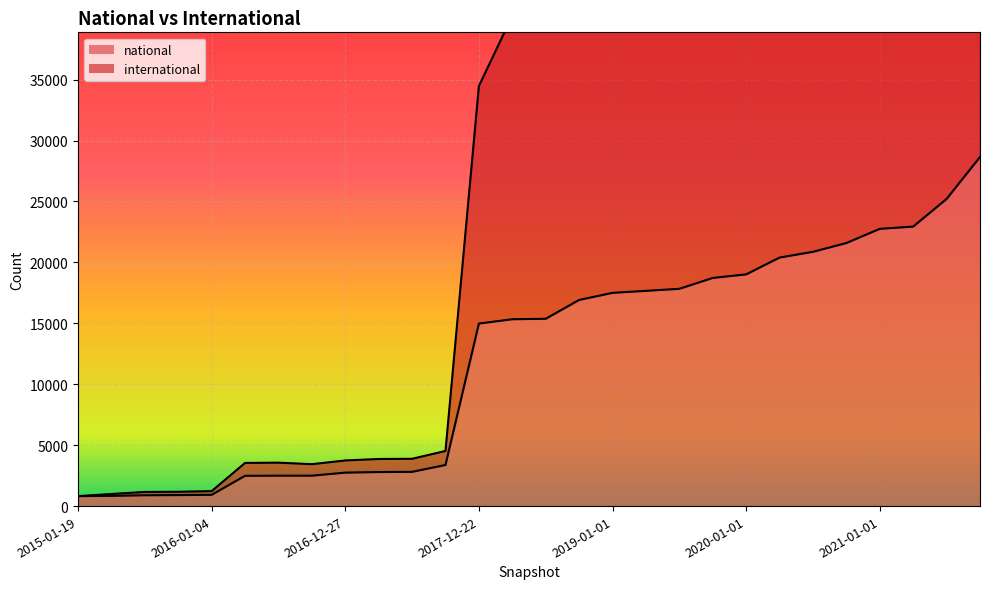

Which series has the largest total across all categories?

international